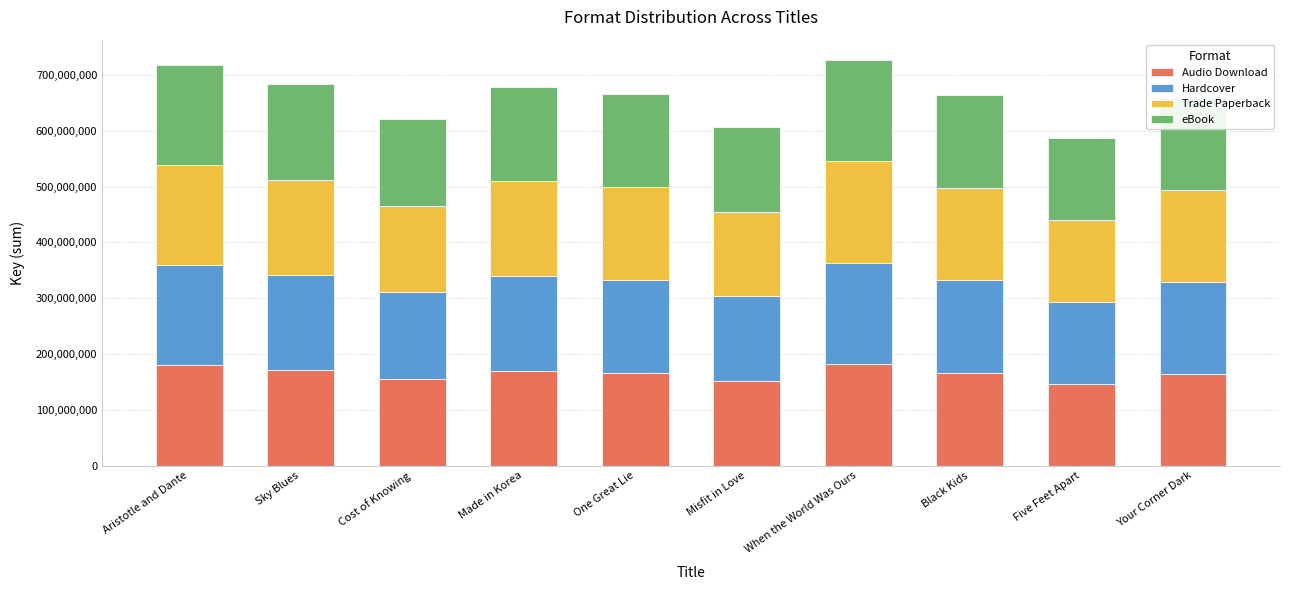

What is the approximate value of Audio Download at Five Feet Apart?

146801244